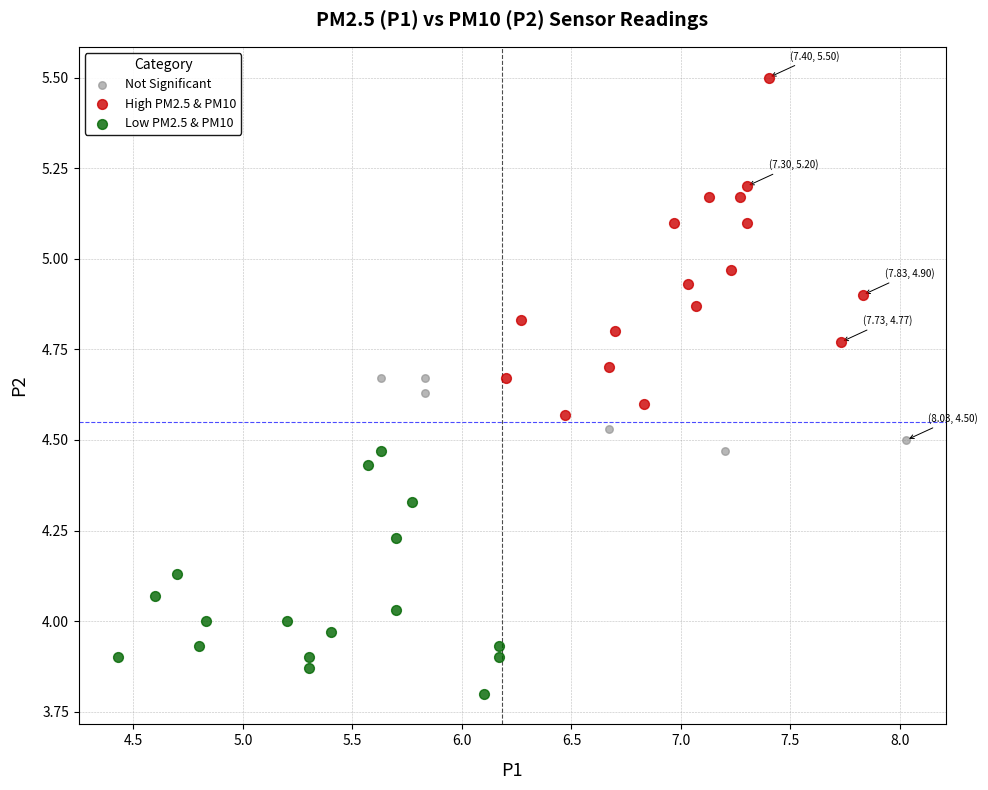

Which series contains the highest Y value?

High PM2.5 & PM10